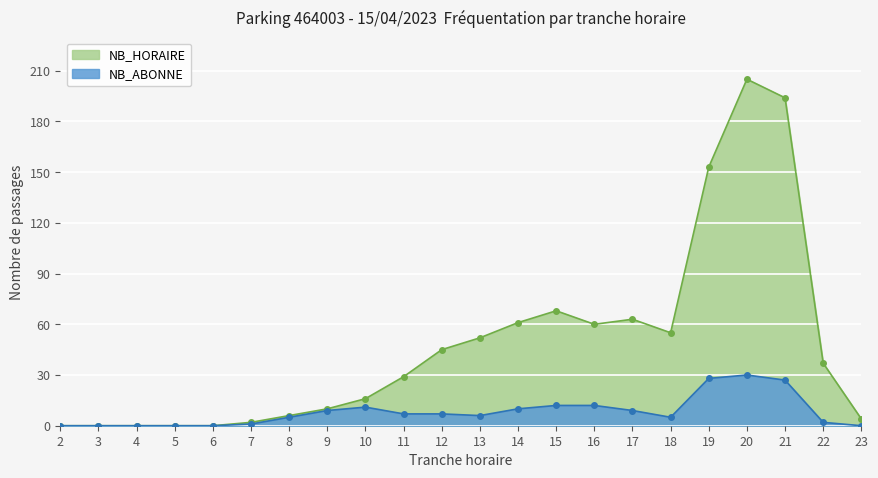

The NB_HORAIRE series shows 55 at 18. True or false?

True